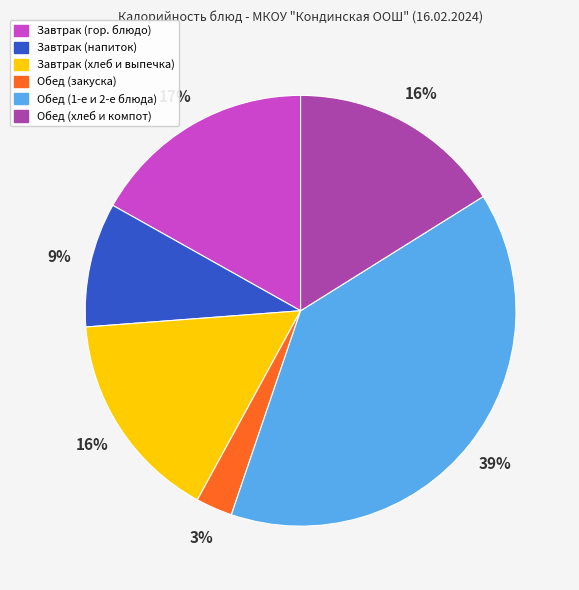

To the nearest percent, what is the average slice percentage?

17%